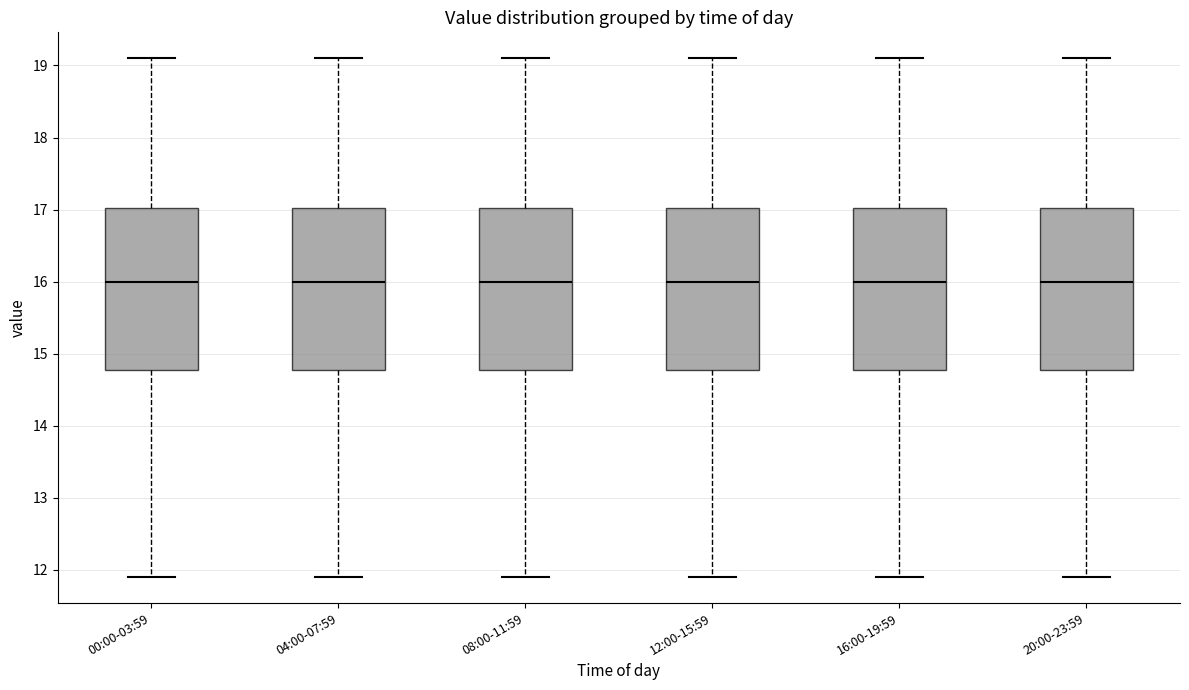

Where is the lower edge of the box for 16:00-19:59 on the y-axis? The values are not printed on the chart, so give them approximately, as read against the axis.

14.8